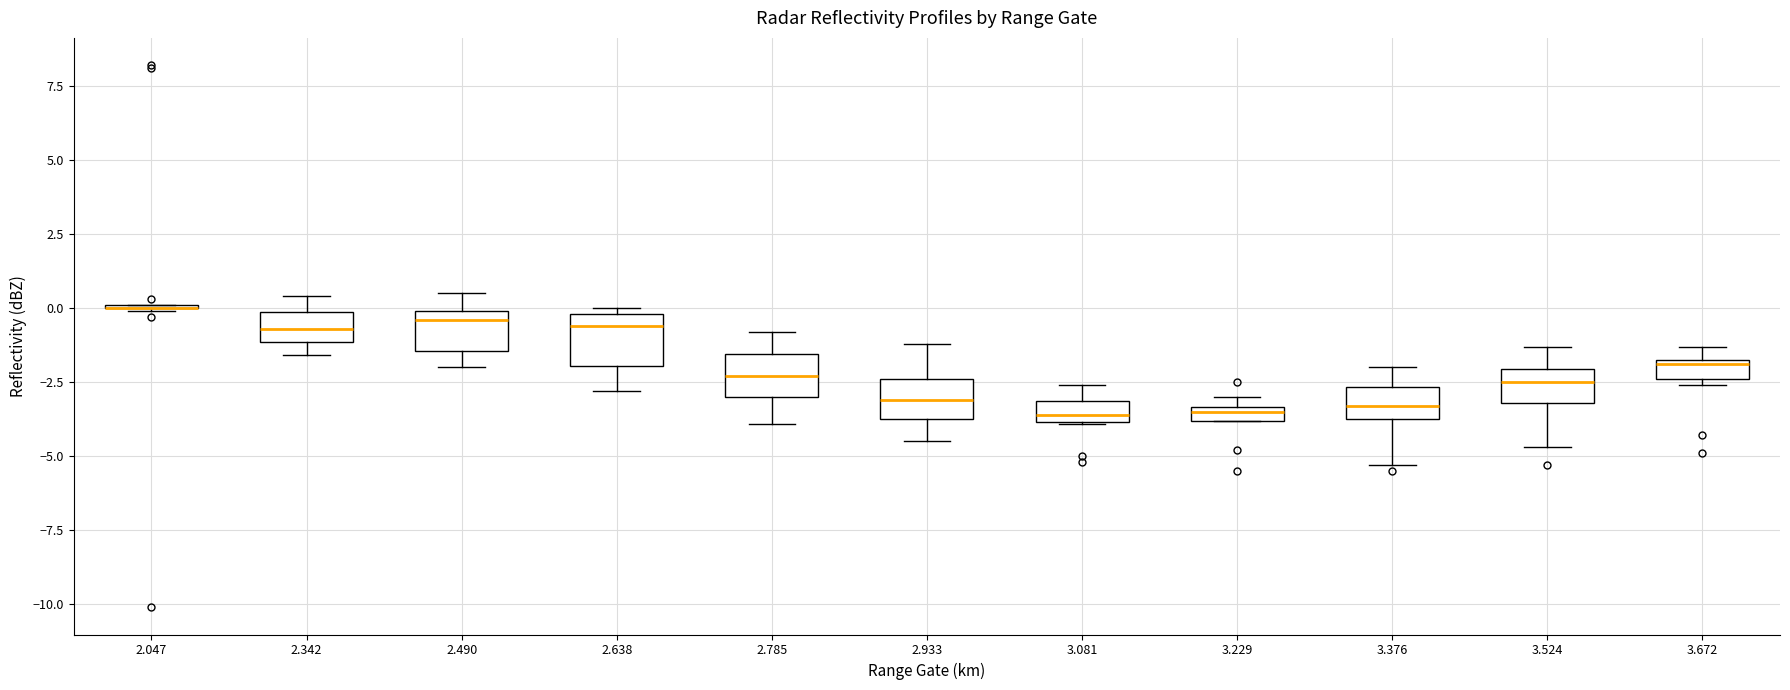

Where does the upper whisker of the box at x = 3.376 end on the y-axis? The values are not printed on the chart, so give them approximately, as read against the axis.

-2.0